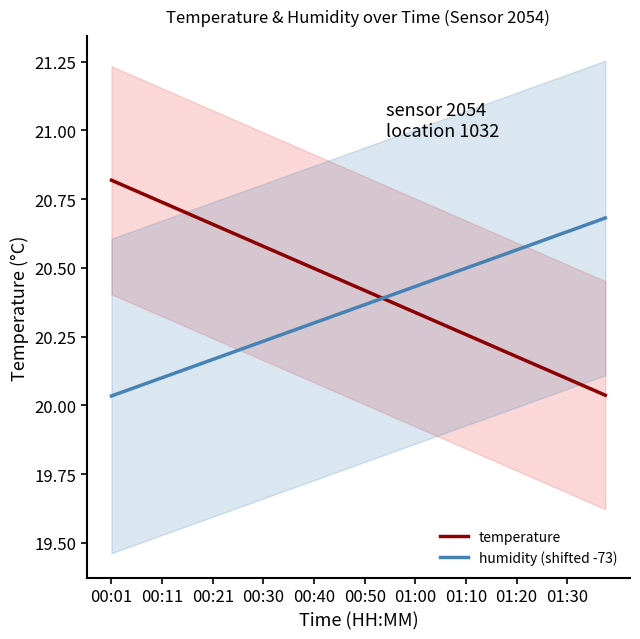

What is the smallest value displayed?

20.0